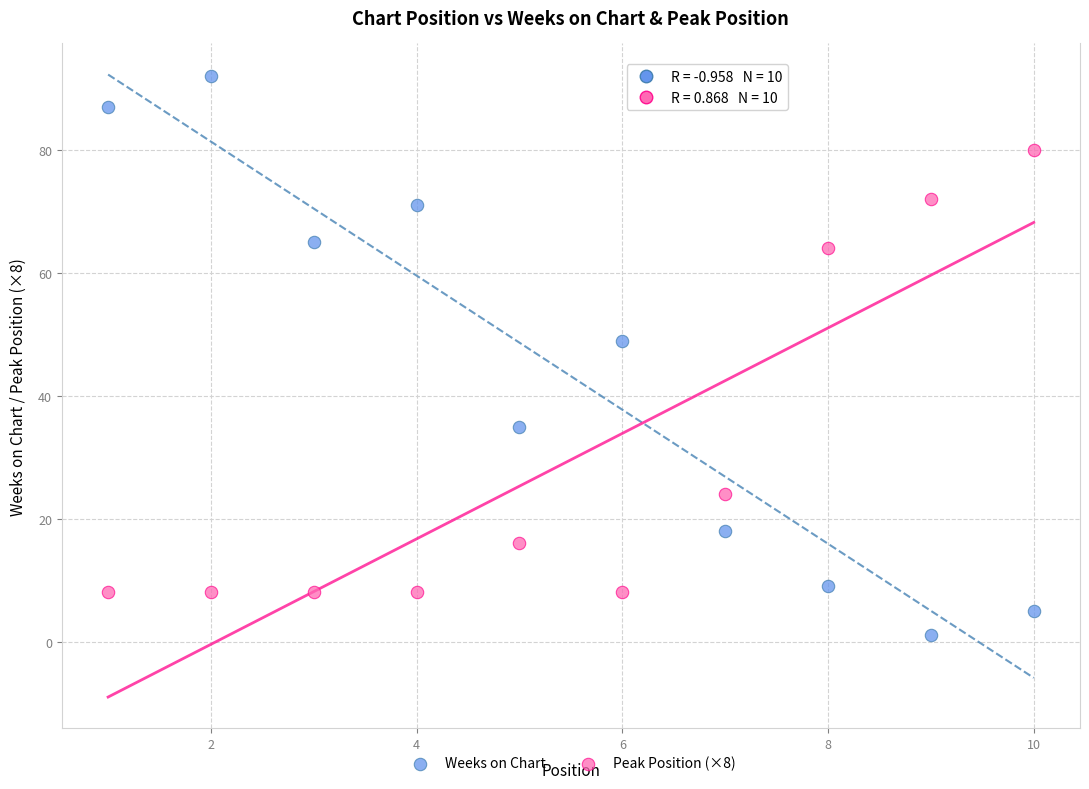

What are all the series names shown in the legend?

Weeks on Chart, Peak Position (×8)